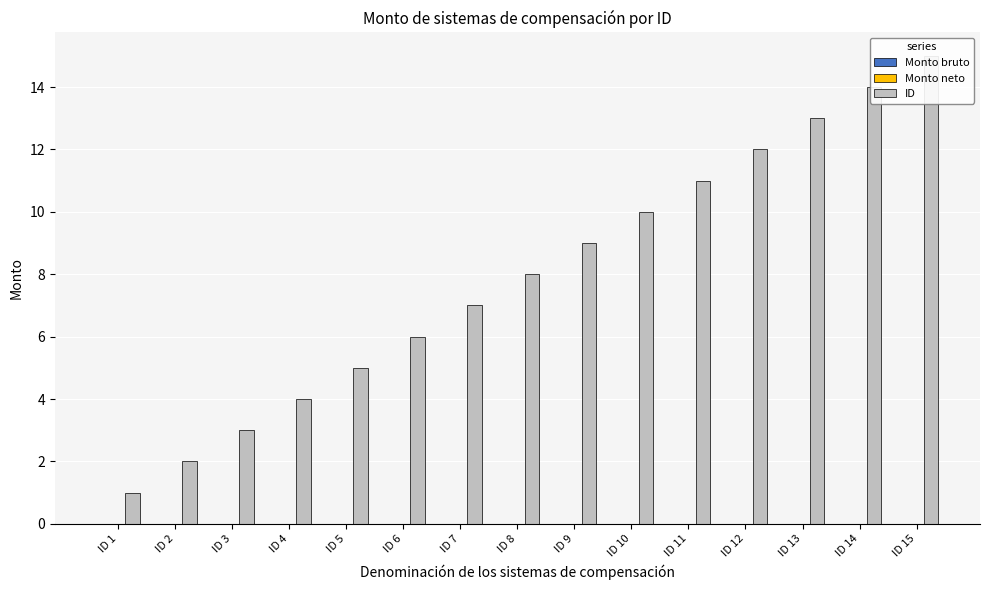

Reading right to left, extract all data points from this chart.

Monto bruto: 0	0	0	0	0	0	0	0	0	0	0	0	0	0	0
Monto neto: 0	0	0	0	0	0	0	0	0	0	0	0	0	0	0
ID: 15	14	13	12	11	10	9	8	7	6	5	4	3	2	1